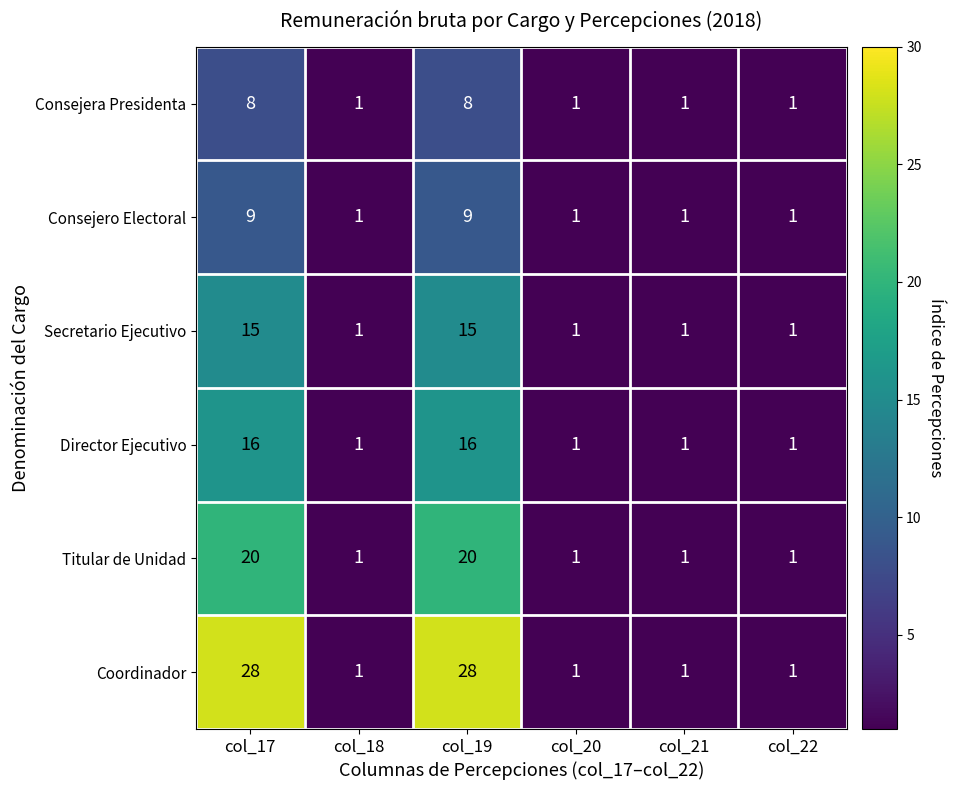

Is it true that Coordinador equals 1 at col_18?

True